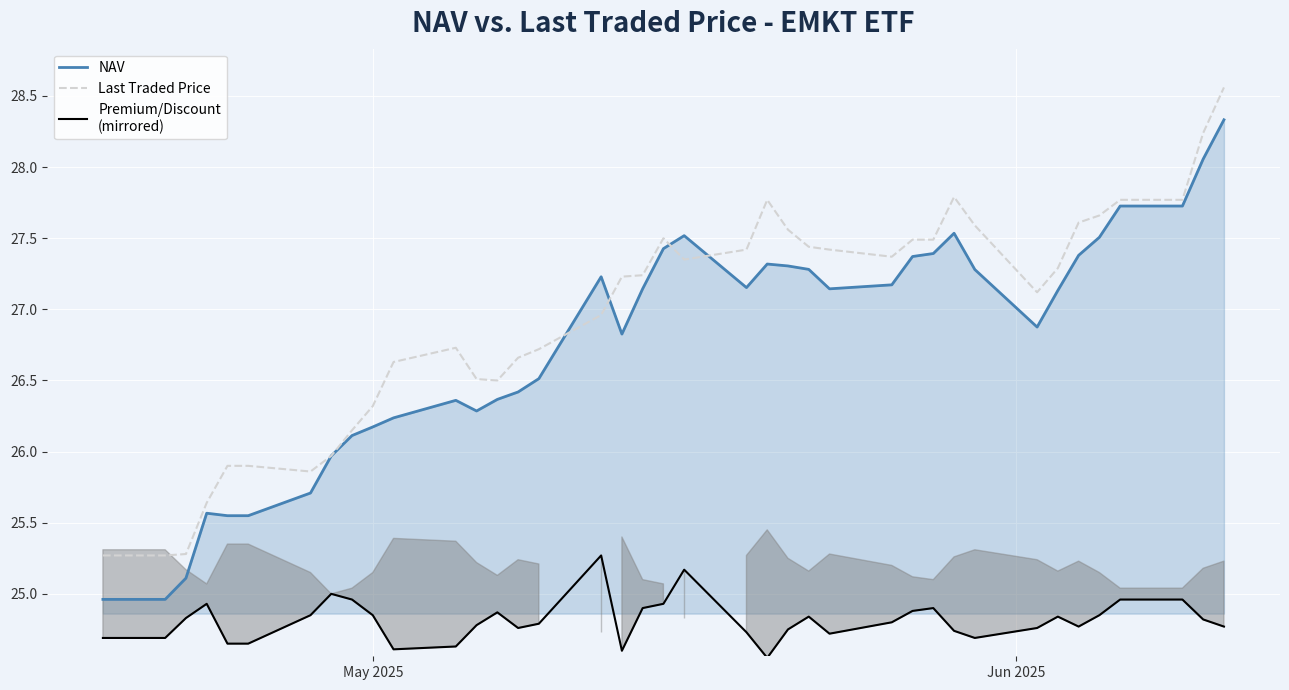

What is the difference between the maximum and minimum values in the NAV series?

3.4